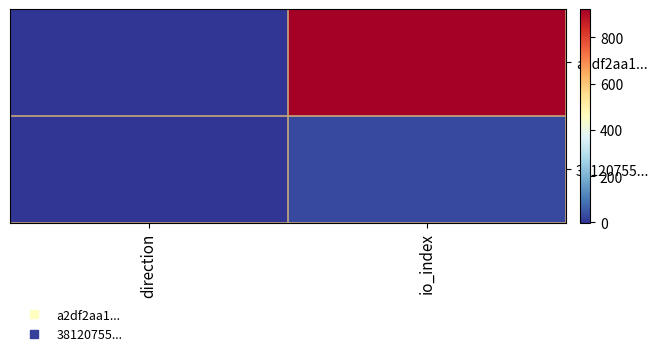

Rank the series by their maximum value, from highest to lowest.

a2df2aa1..., 38120755...